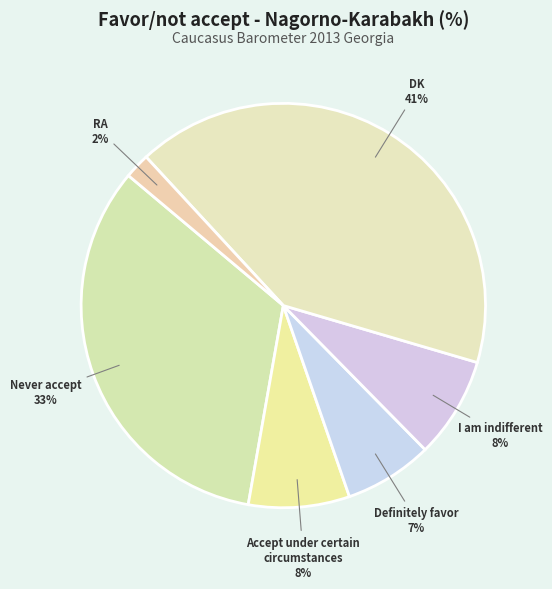

How many slices are in this pie chart?

6